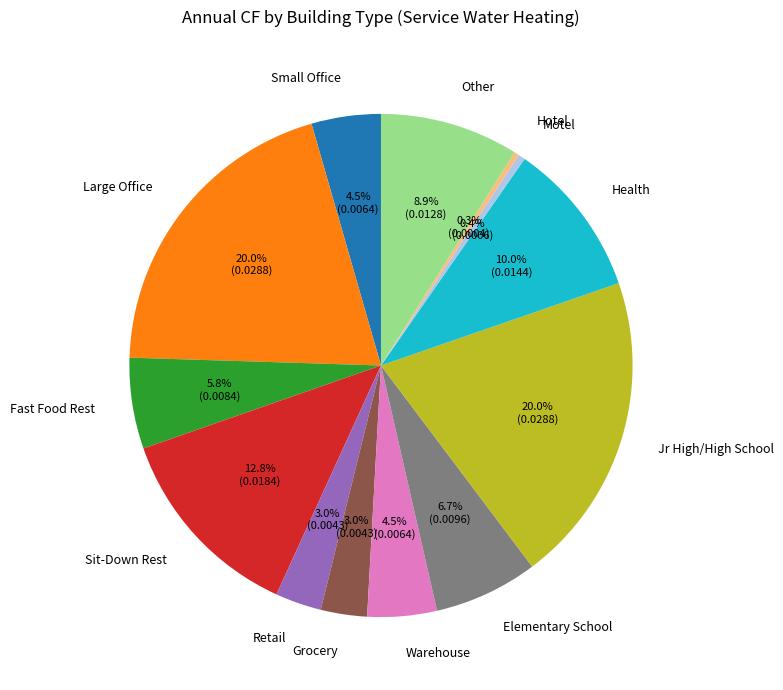

To the nearest percent, what is the combined percentage of Hotel and Warehouse?

5%